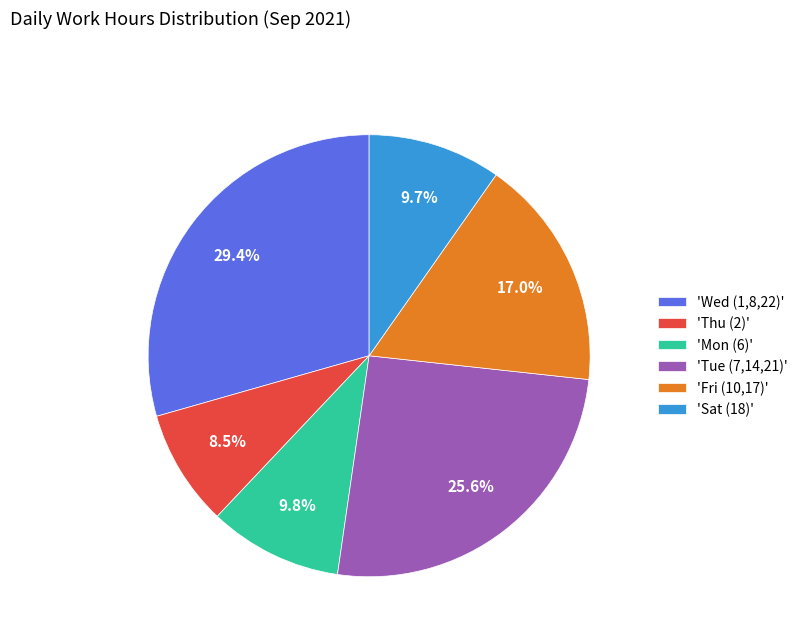

What portion of the pie excludes 'Tue (7,14,21)'?

74.4%